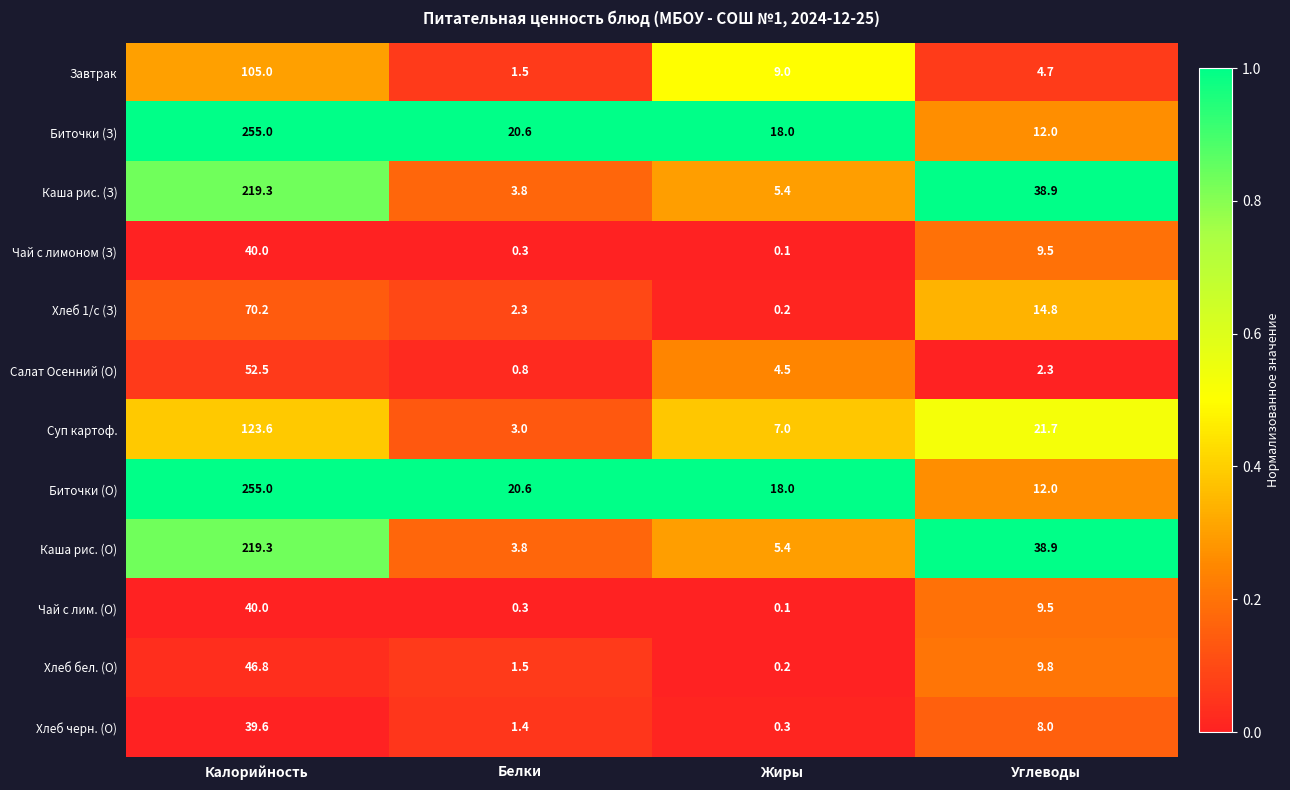

At which category is the sum across all series the highest?

Калорийность